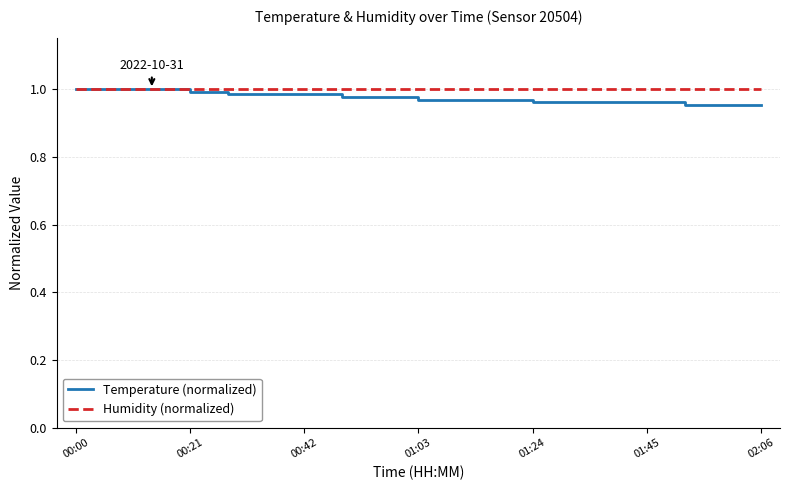

At which label is Humidity (normalized) closest to 1?

00:00